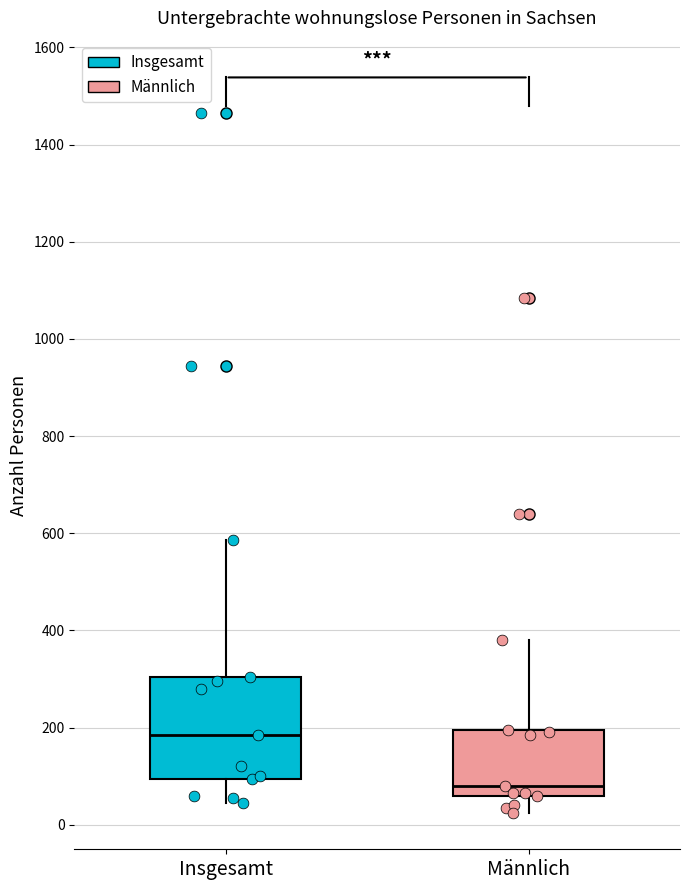

Reading left to right, read every box against the y-axis: the position of its median line, the range the box covers, and the ends of its whiskers. The values are not printed on the chart, so give them approximately, as read against the axis.

Insgesamt: median 180, box 100 to 300, whiskers 40 to 580
Männlich: median 80, box 60 to 200, whiskers 20 to 380